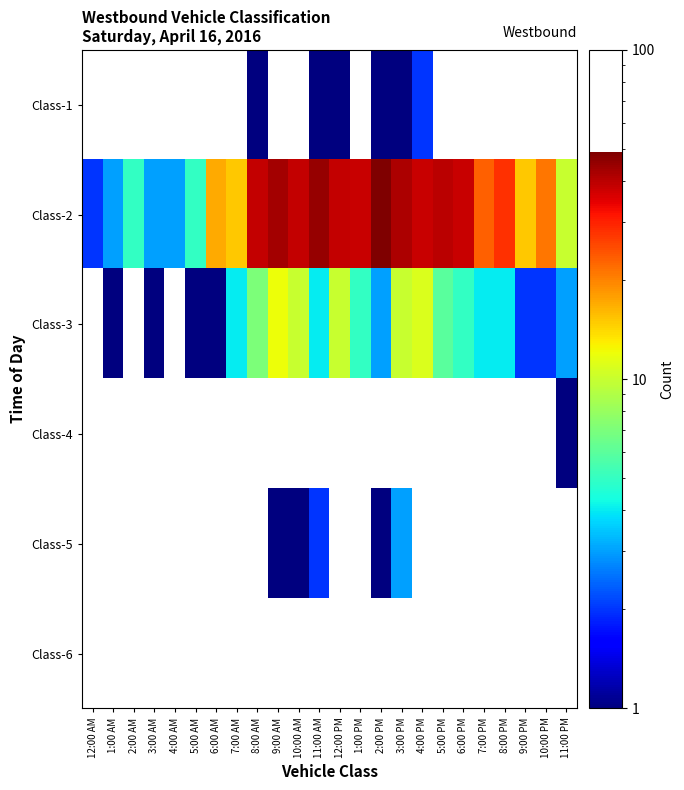

Which category has the highest value across all series?

2:00 PM